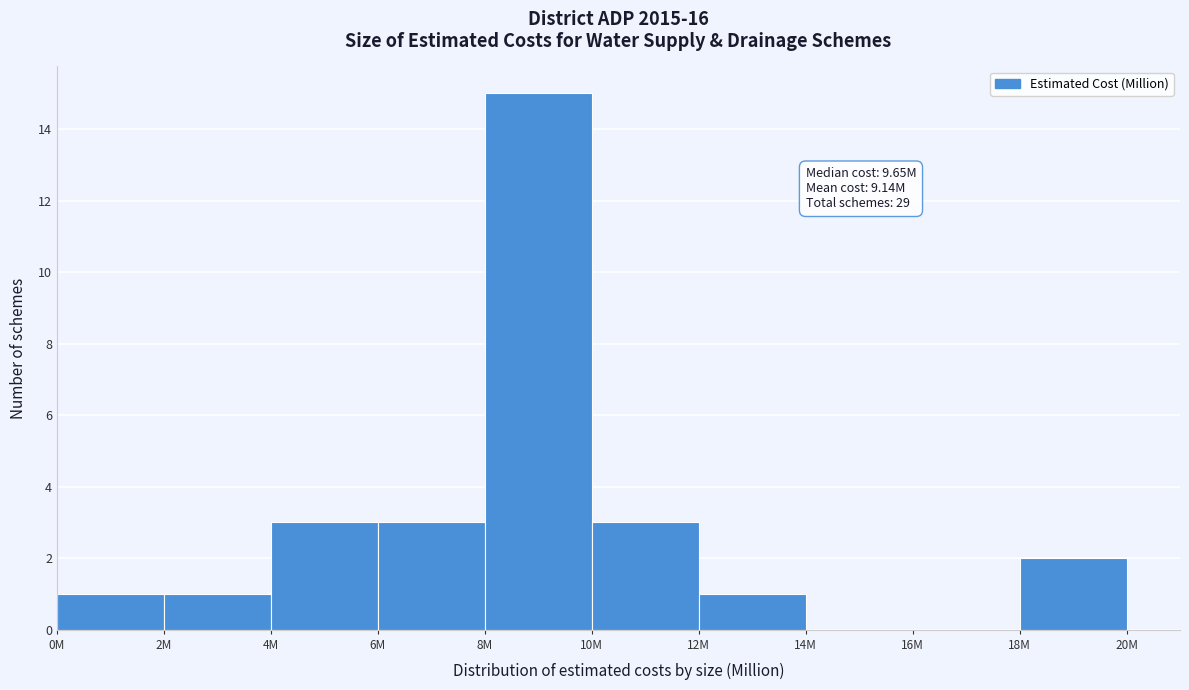

Reading left to right, extract all data points from this chart.

0M=1	2M=1	4M=3	6M=3	8M=15	10M=3	12M=1	14M=0	16M=0	18M=2